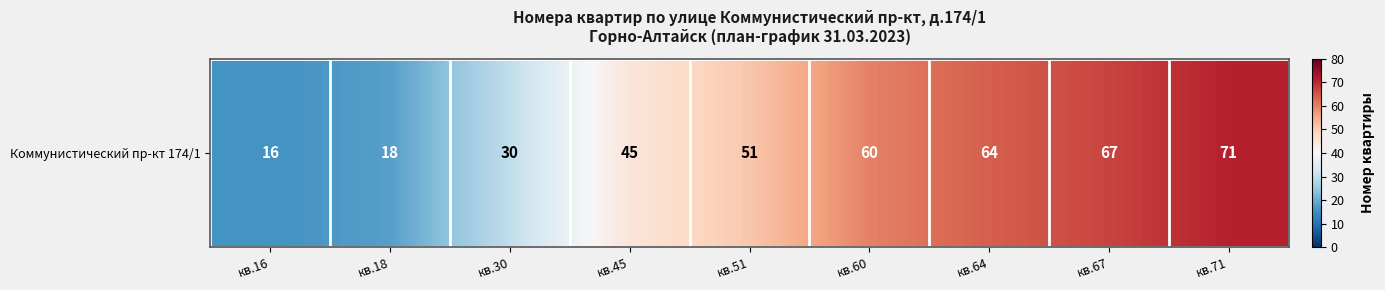

Count the number of data series in this chart.

1